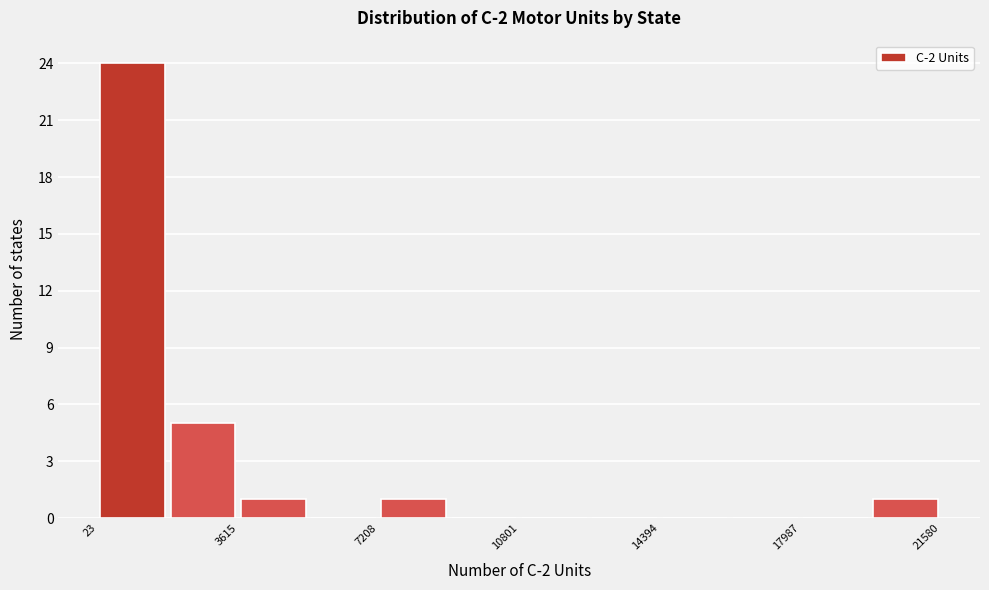

Around what value on the x-axis is the tallest bar? Give the approximate position of its centre, as read against the axis.

1000